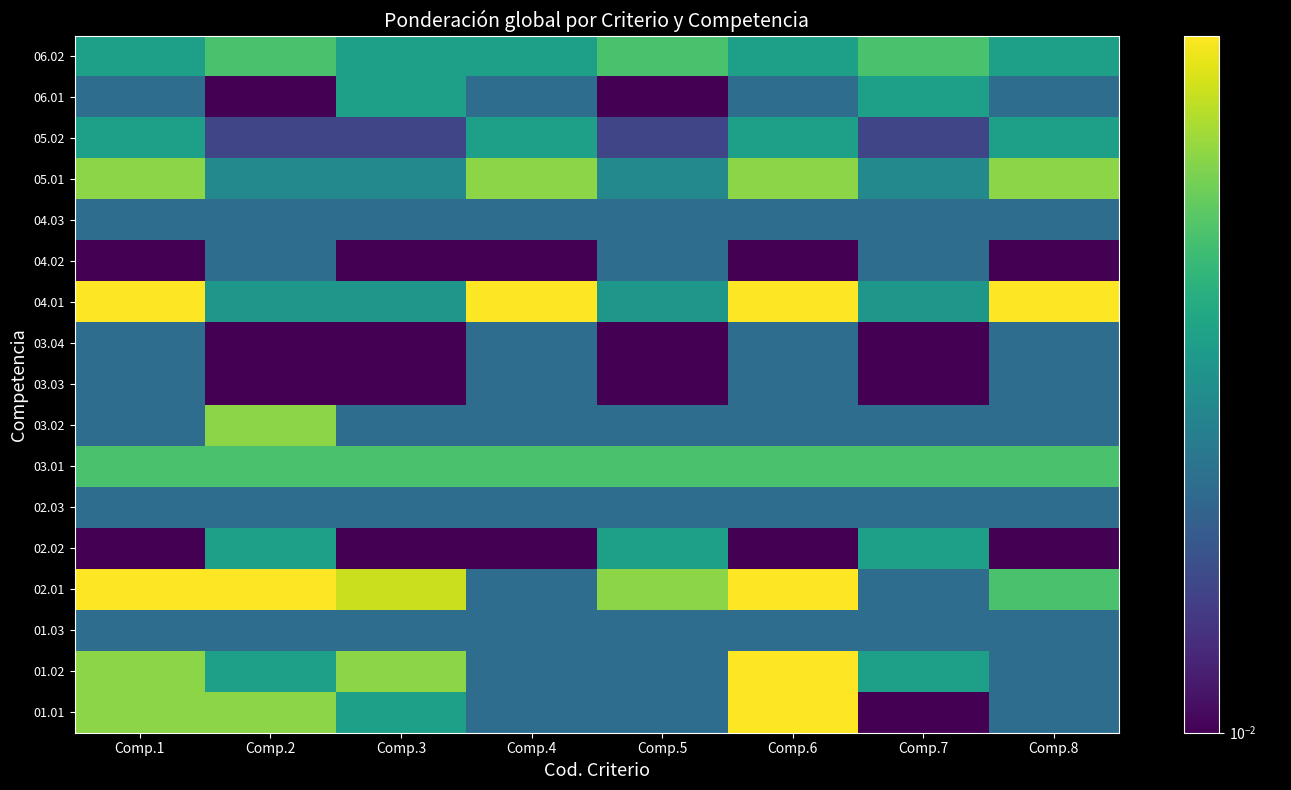

Reading left to right, what are all the values shown in this chart?

01.01: Comp.1=0.1	Comp.2=0.1	Comp.3=0.0	Comp.4=0.0	Comp.5=0.0	Comp.6=0.1	Comp.7=0.0	Comp.8=0.0
01.02: Comp.1=0.1	Comp.2=0.0	Comp.3=0.1	Comp.4=0.0	Comp.5=0.0	Comp.6=0.1	Comp.7=0.0	Comp.8=0.0
01.03: Comp.1=0.0	Comp.2=0.0	Comp.3=0.0	Comp.4=0.0	Comp.5=0.0	Comp.6=0.0	Comp.7=0.0	Comp.8=0.0
02.01: Comp.1=0.1	Comp.2=0.1	Comp.3=0.1	Comp.4=0.0	Comp.5=0.1	Comp.6=0.1	Comp.7=0.0	Comp.8=0.0
02.02: Comp.1=0.0	Comp.2=0.0	Comp.3=0.0	Comp.4=0.0	Comp.5=0.0	Comp.6=0.0	Comp.7=0.0	Comp.8=0.0
02.03: Comp.1=0.0	Comp.2=0.0	Comp.3=0.0	Comp.4=0.0	Comp.5=0.0	Comp.6=0.0	Comp.7=0.0	Comp.8=0.0
03.01: Comp.1=0.0	Comp.2=0.0	Comp.3=0.0	Comp.4=0.0	Comp.5=0.0	Comp.6=0.0	Comp.7=0.0	Comp.8=0.0
03.02: Comp.1=0.0	Comp.2=0.1	Comp.3=0.0	Comp.4=0.0	Comp.5=0.0	Comp.6=0.0	Comp.7=0.0	Comp.8=0.0
03.03: Comp.1=0.0	Comp.2=0.0	Comp.3=0.0	Comp.4=0.0	Comp.5=0.0	Comp.6=0.0	Comp.7=0.0	Comp.8=0.0
03.04: Comp.1=0.0	Comp.2=0.0	Comp.3=0.0	Comp.4=0.0	Comp.5=0.0	Comp.6=0.0	Comp.7=0.0	Comp.8=0.0
04.01: Comp.1=0.1	Comp.2=0.0	Comp.3=0.0	Comp.4=0.1	Comp.5=0.0	Comp.6=0.1	Comp.7=0.0	Comp.8=0.1
04.02: Comp.1=0.0	Comp.2=0.0	Comp.3=0.0	Comp.4=0.0	Comp.5=0.0	Comp.6=0.0	Comp.7=0.0	Comp.8=0.0
04.03: Comp.1=0.0	Comp.2=0.0	Comp.3=0.0	Comp.4=0.0	Comp.5=0.0	Comp.6=0.0	Comp.7=0.0	Comp.8=0.0
05.01: Comp.1=0.1	Comp.2=0.0	Comp.3=0.0	Comp.4=0.1	Comp.5=0.0	Comp.6=0.1	Comp.7=0.0	Comp.8=0.1
05.02: Comp.1=0.0	Comp.2=0.0	Comp.3=0.0	Comp.4=0.0	Comp.5=0.0	Comp.6=0.0	Comp.7=0.0	Comp.8=0.0
06.01: Comp.1=0.0	Comp.2=0.0	Comp.3=0.0	Comp.4=0.0	Comp.5=0.0	Comp.6=0.0	Comp.7=0.0	Comp.8=0.0
06.02: Comp.1=0.0	Comp.2=0.0	Comp.3=0.0	Comp.4=0.0	Comp.5=0.0	Comp.6=0.0	Comp.7=0.0	Comp.8=0.0